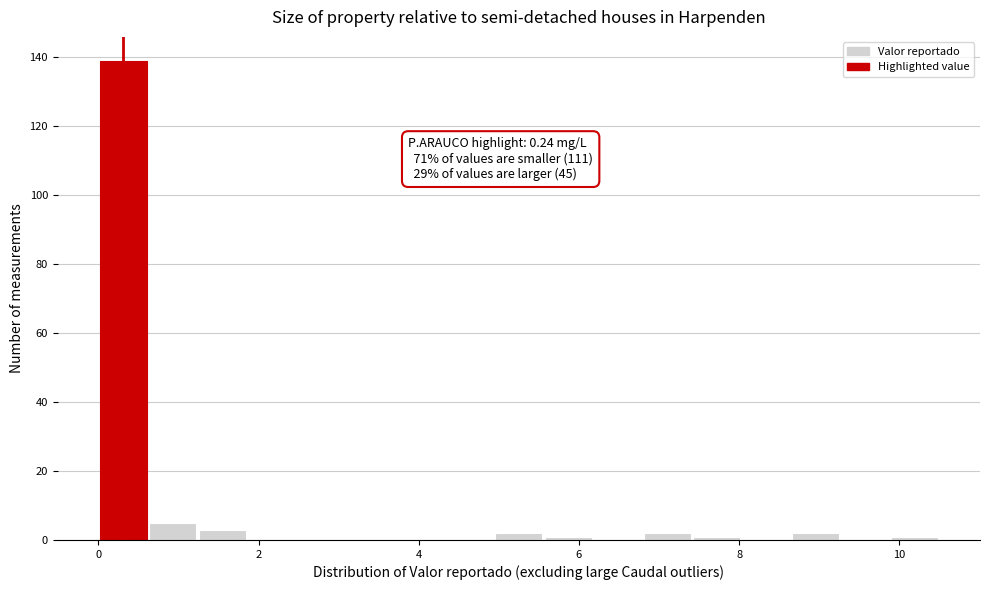

Around what value on the x-axis is the tallest bar? Give the approximate position of its centre, as read against the axis.

0.4